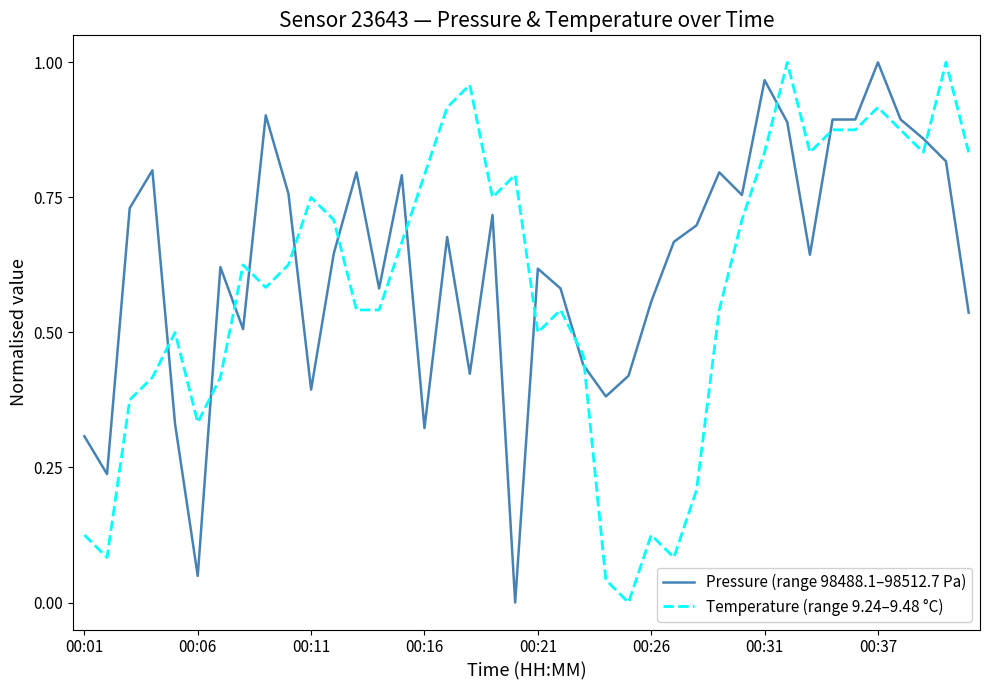

Which series ends up on top after the final intersection of Pressure (range 98488.1–98512.7 Pa) and Temperature (range 9.24–9.48 °C)?

Temperature (range 9.24–9.48 °C)